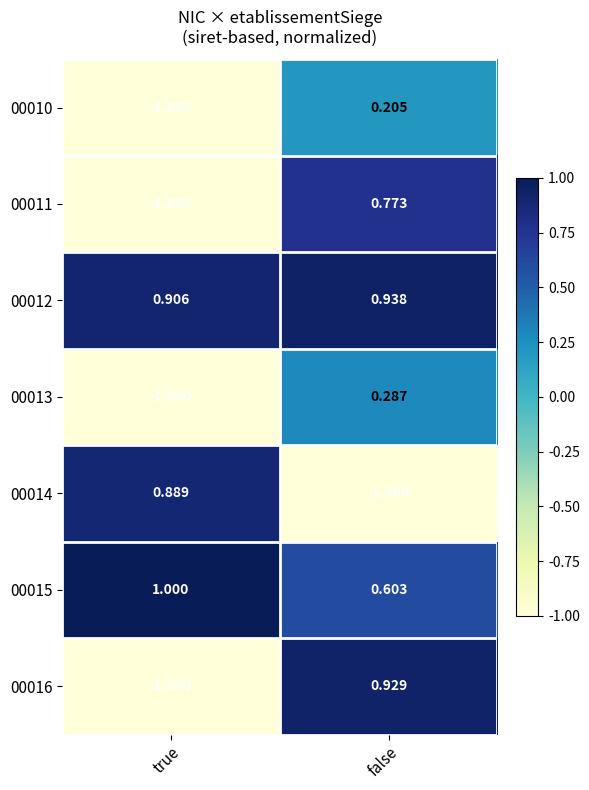

Is the value of 00010 at true greater than the value of 00013 at false?

No